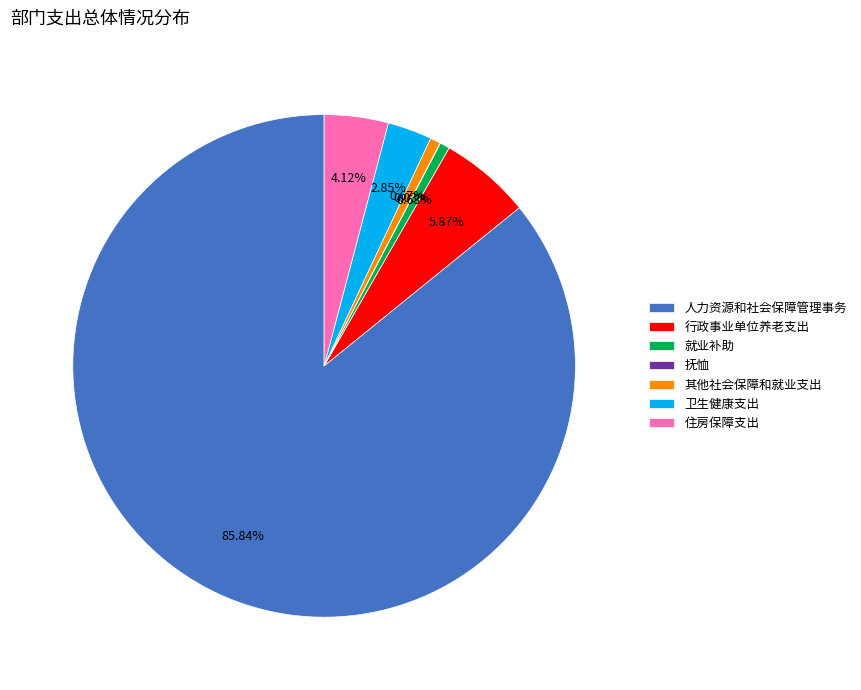

To the nearest percent, what is the average slice percentage?

14%